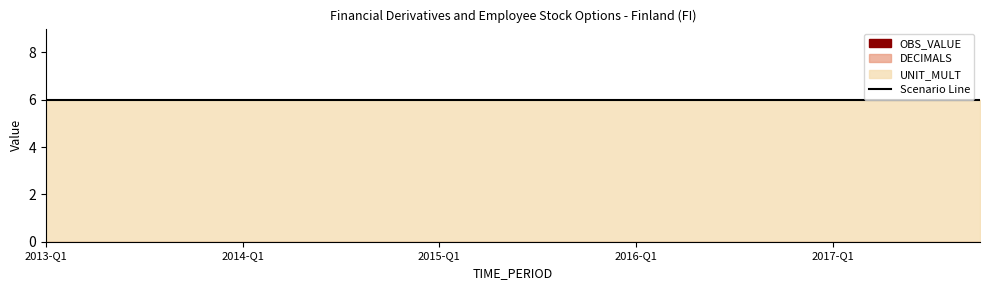

Between 2015-Q2 and 2015-Q4, which series saw the biggest shift?

OBS_VALUE